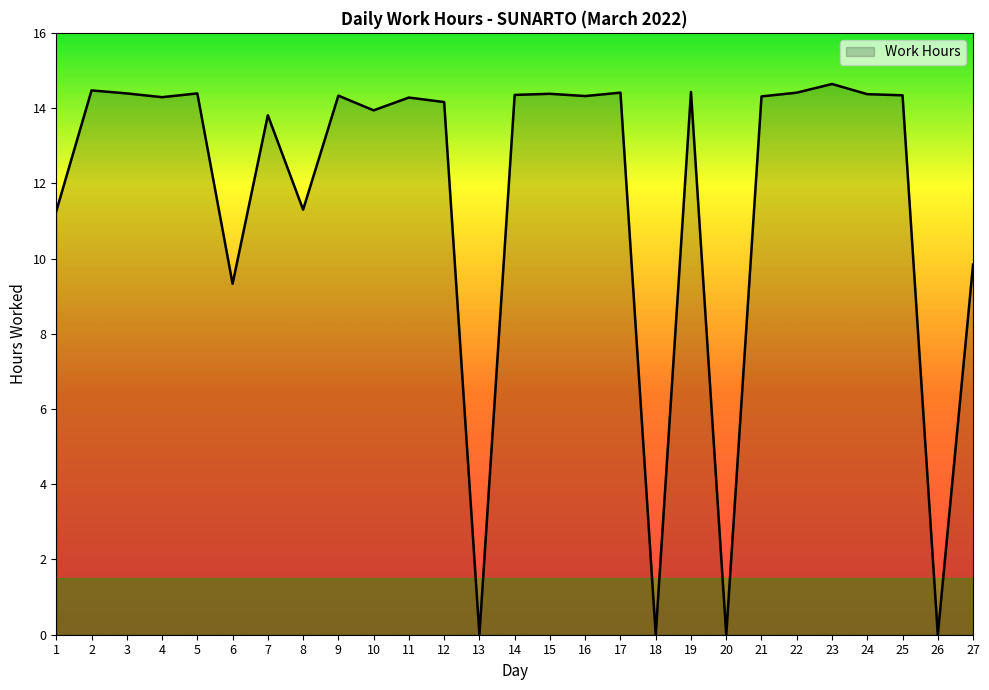

What is the maximum value shown in the chart?

14.6